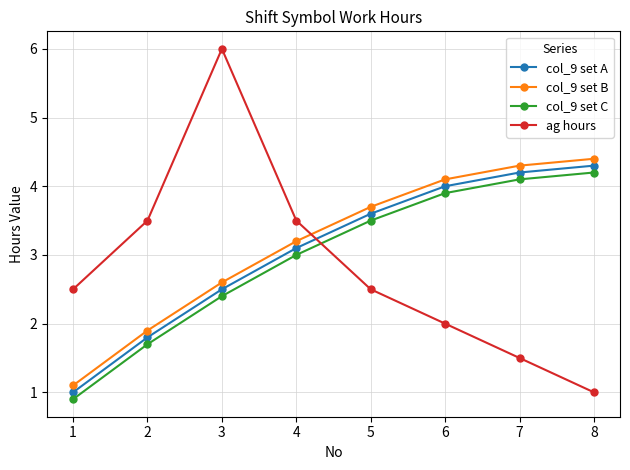

After their last crossing, which series has the higher values: ag hours or col_9 set B?

col_9 set B